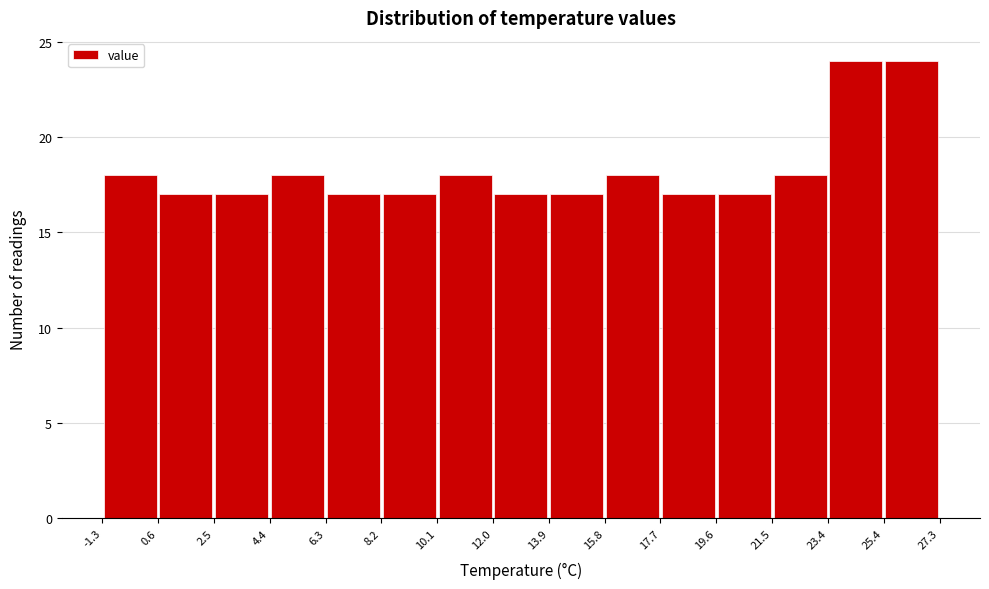

Reading left to right, list every bar in this chart as the range it spans on the x-axis followed by its height. The values are not printed on the chart, so give them approximately, as read against the axis.

-1.3 to 0.6: 18
0.6 to 2.5: 17
2.5 to 4.4: 17
4.4 to 6.3: 18
6.3 to 8.2: 17
8.2 to 10.1: 17
10.1 to 12.0: 18
12.0 to 13.9: 17
13.9 to 15.8: 17
15.8 to 17.7: 18
17.7 to 19.6: 17
19.6 to 21.5: 17
21.5 to 23.4: 18
23.4 to 25.4: 24
25.4 to 27.3: 24